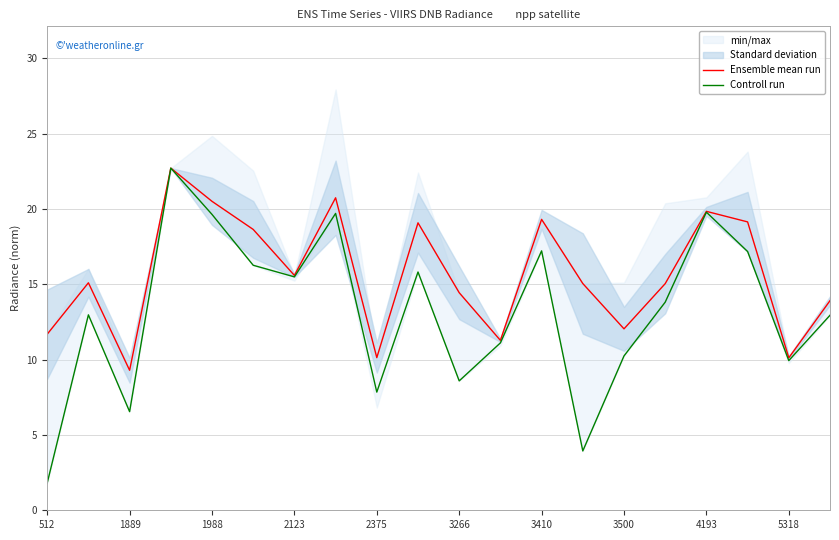

Reading left to right, what are all the values shown in this chart?

Ensemble mean run: 11.7	15.1	9.3	22.7	20.5	18.6	15.6	20.7	10.1	19.1	14.4	11.3	19.3	15.1	12.0	15.0	19.8	19.1	10.1	13.9
Controll run: 1.8	13.0	6.5	22.7	19.6	16.3	15.5	19.7	7.8	15.8	8.6	11.1	17.2	3.9	10.2	13.8	19.8	17.2	9.9	12.9